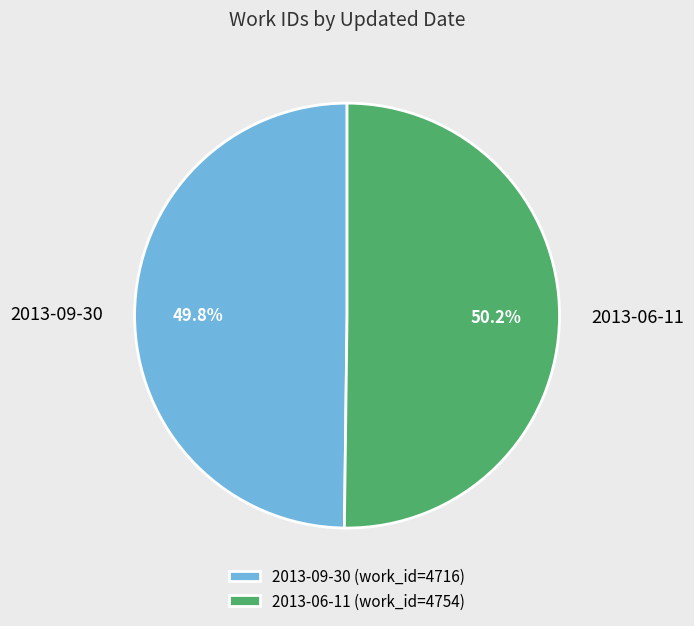

What is the ratio of the value at 2013-06-11 to the value at 2013-09-30?

1.0